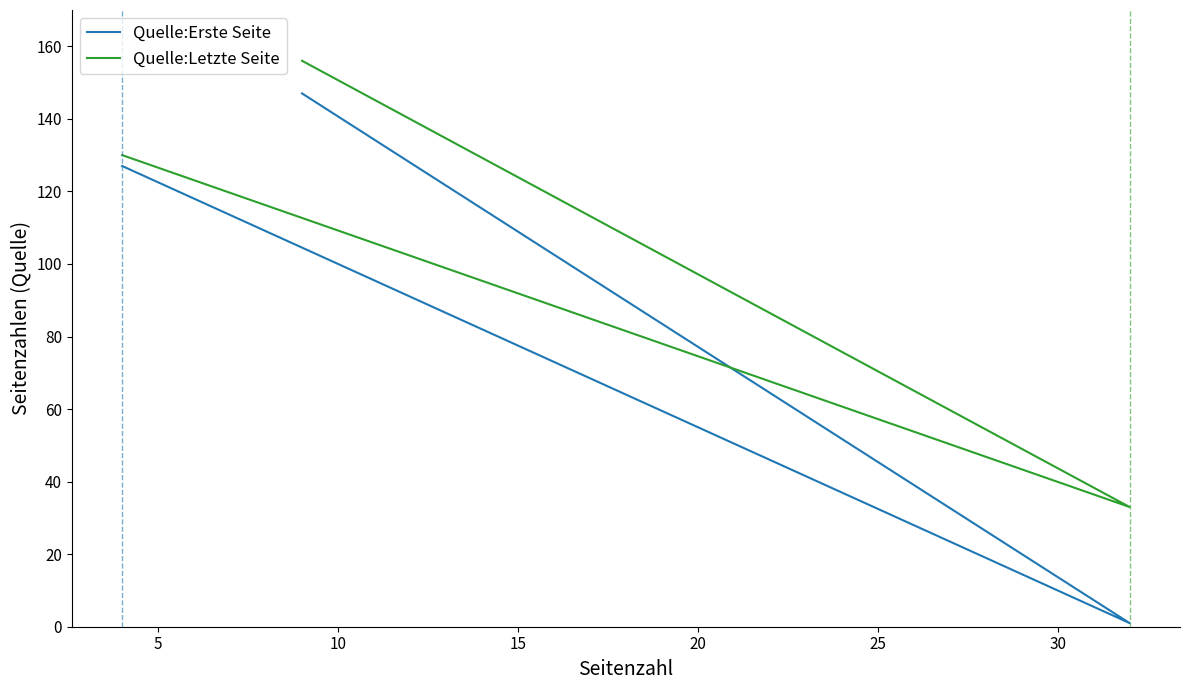

What is the total value across all series at 0?

257